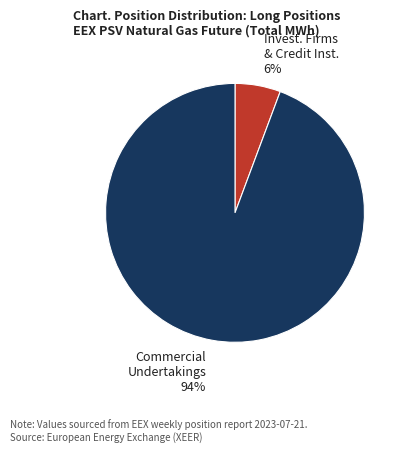

To the nearest percent, what is the combined percentage of Commercial Undertakings and Invest. Firms & Credit Inst.?

100%